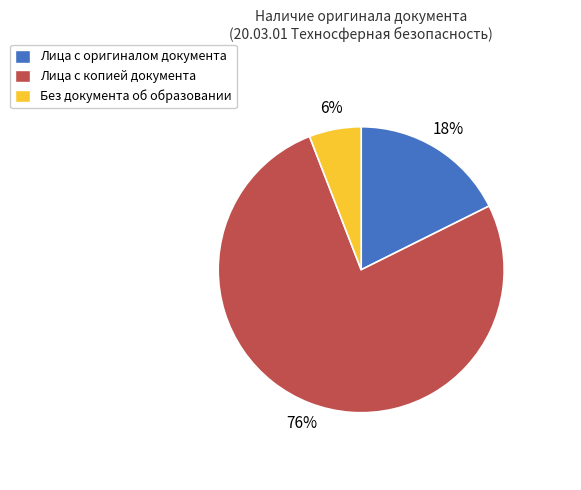

Which category has the smallest portion of the pie?

Без документа об образовании